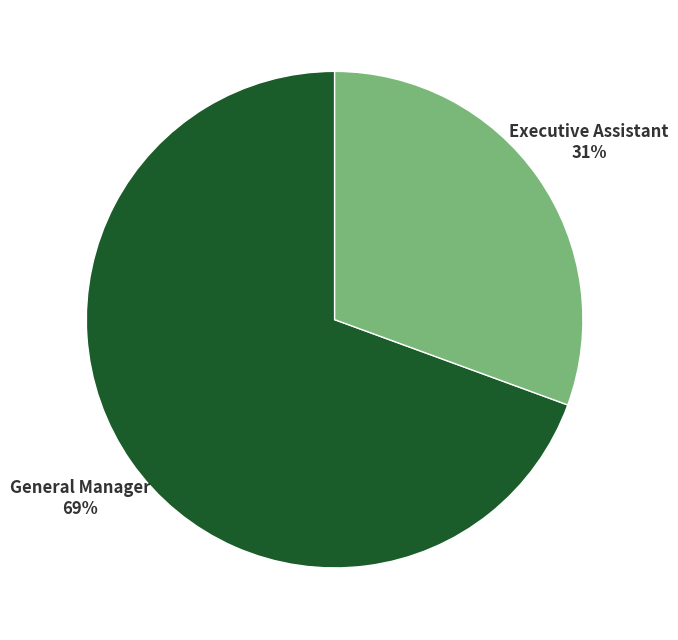

To the nearest percent, what is the average slice percentage?

50%